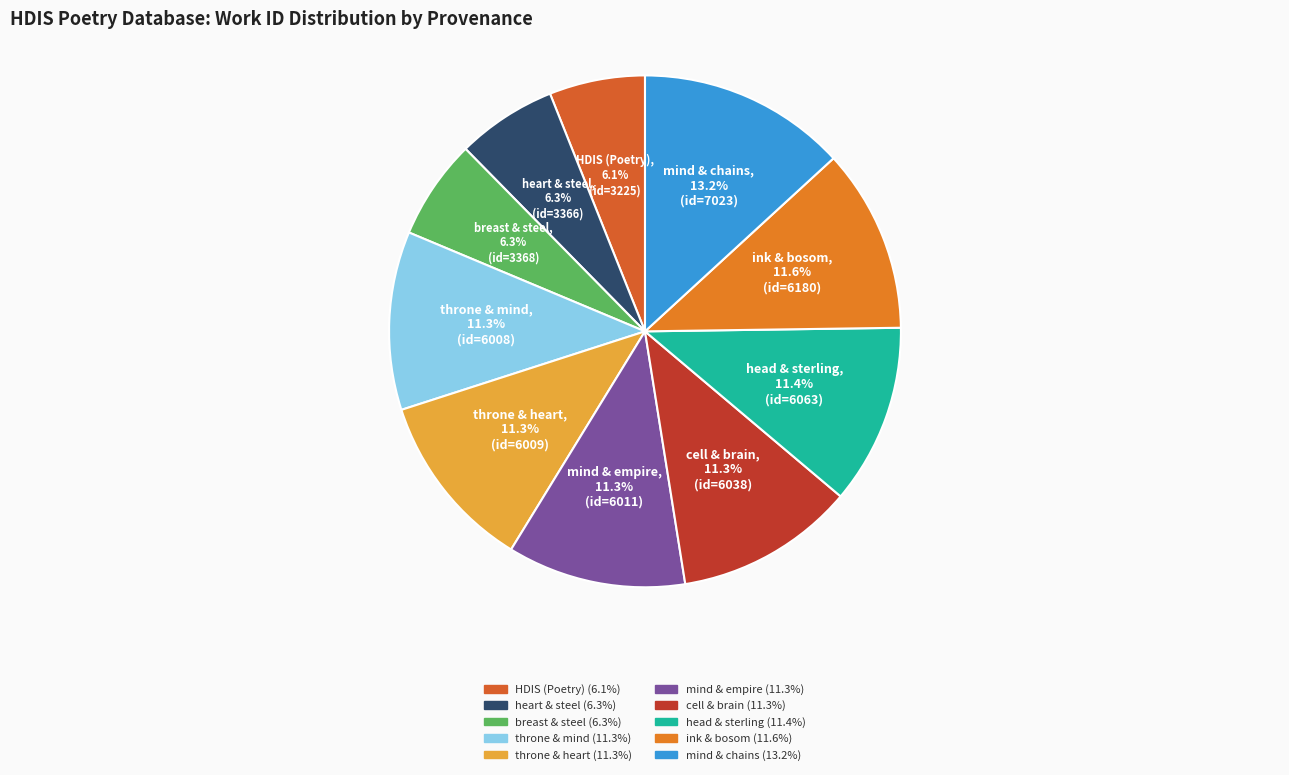

How many slices are in this pie chart?

10